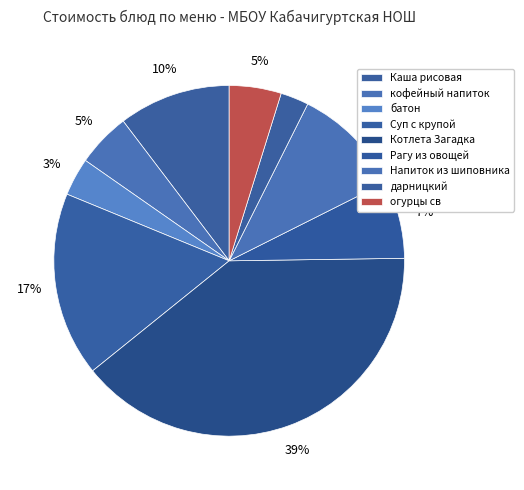

How many slices are in this pie chart?

9